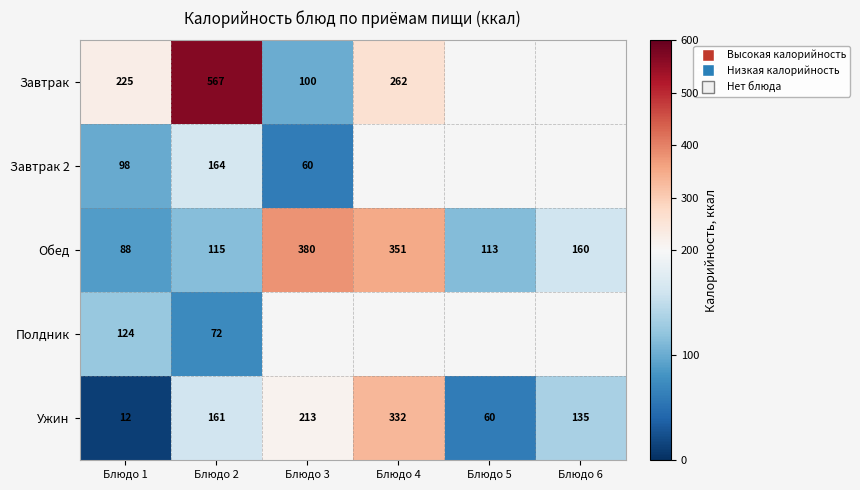

Which series changed the most between Блюдо 1 and Блюдо 2?

Завтрак